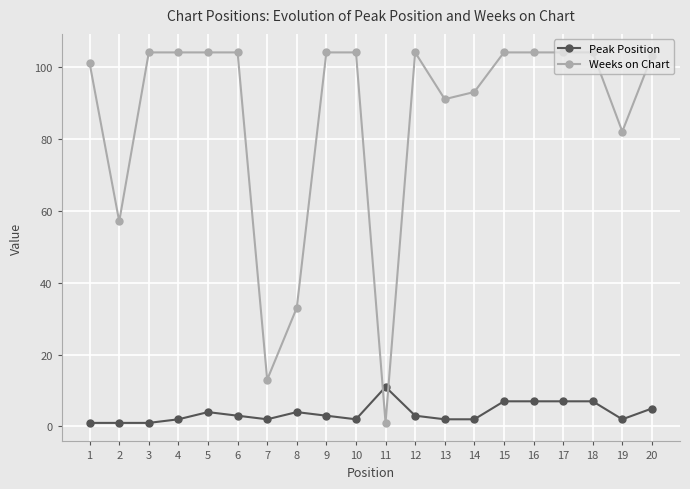

Does the chart have visible grid lines?

Yes